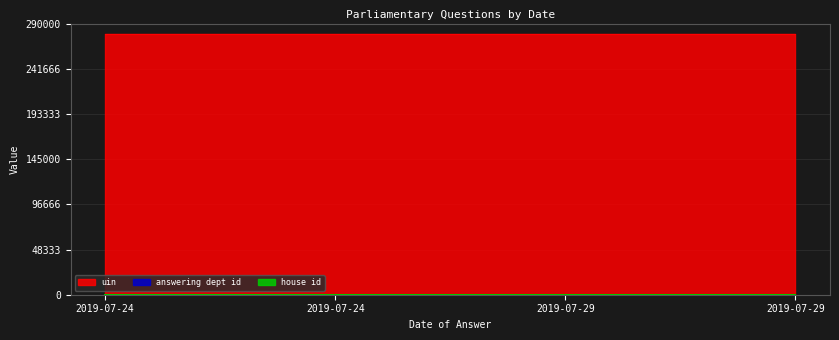

Is the value of answering dept id at 2019-07-29 greater than the value of uin at 2019-07-24?

No